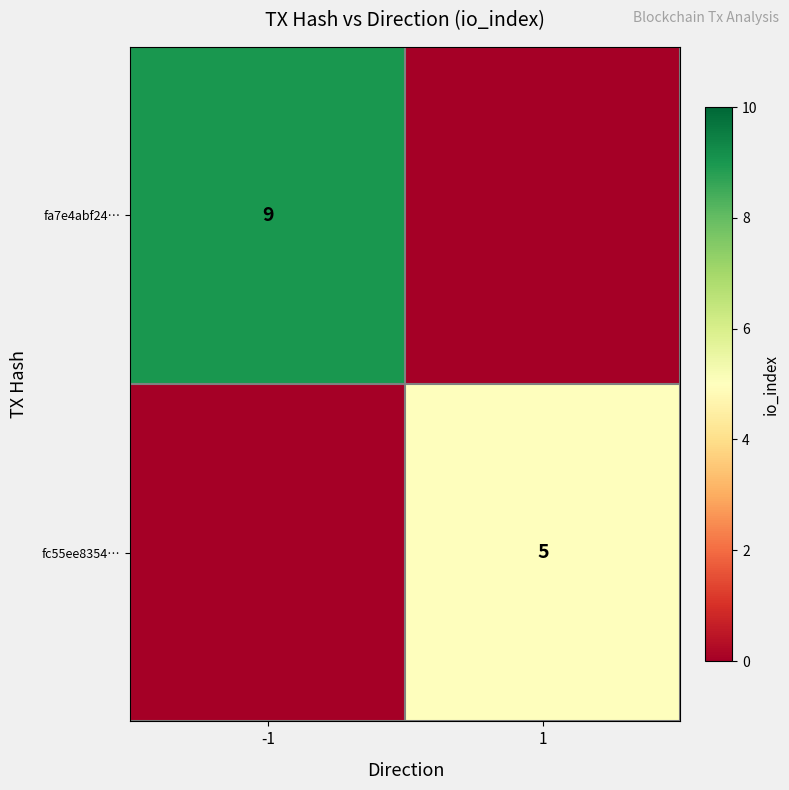

The value of fa7e4abf24… at -1 is 9. True or false?

True